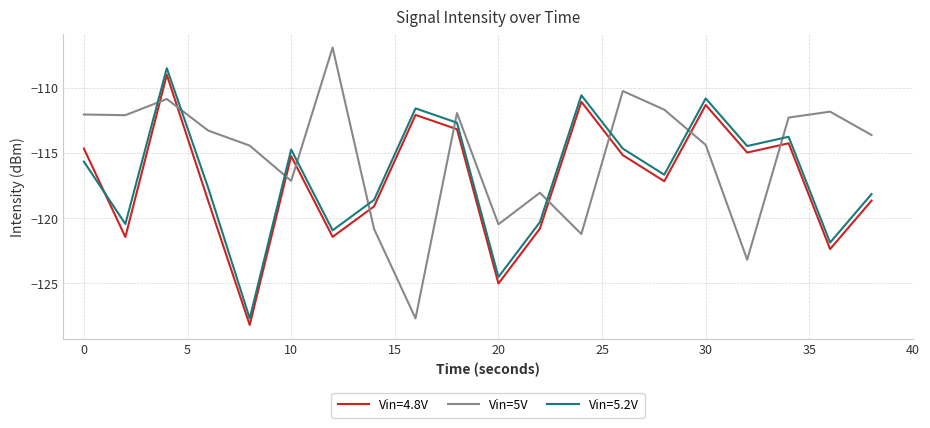

What is the greatest value displayed?

-106.9